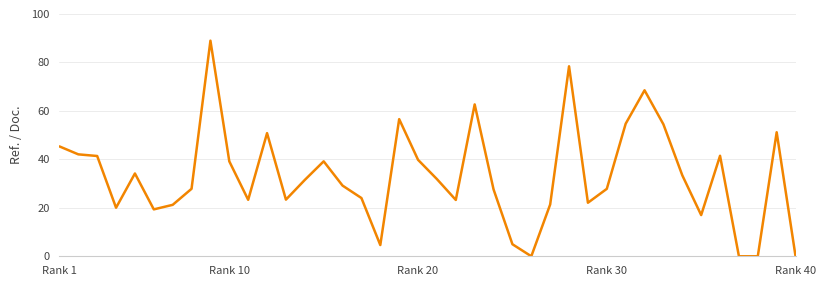

What is the maximum value shown in the chart?

89.0